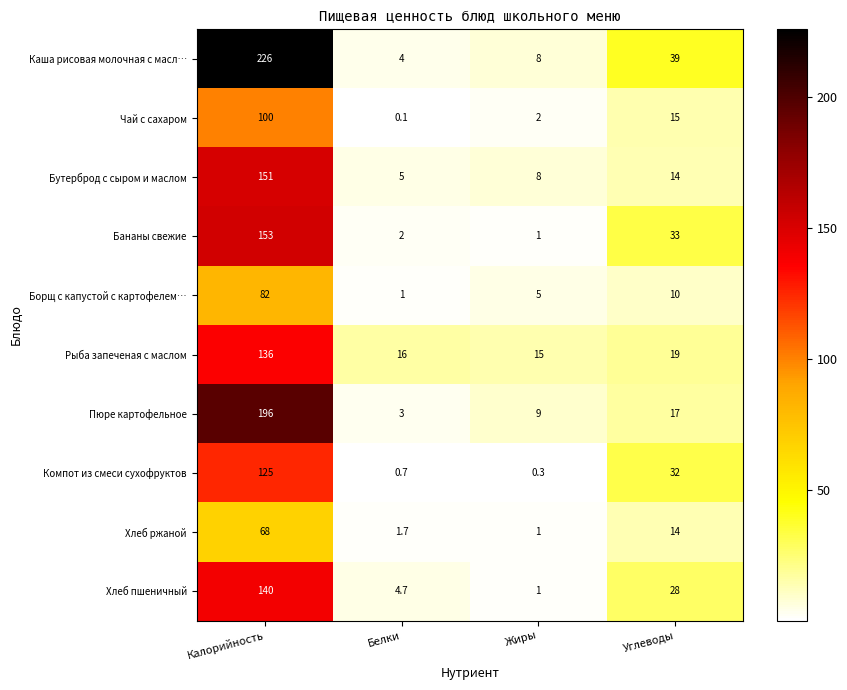

Which series has the widest spread of values?

Каша рисовая молочная с масл…